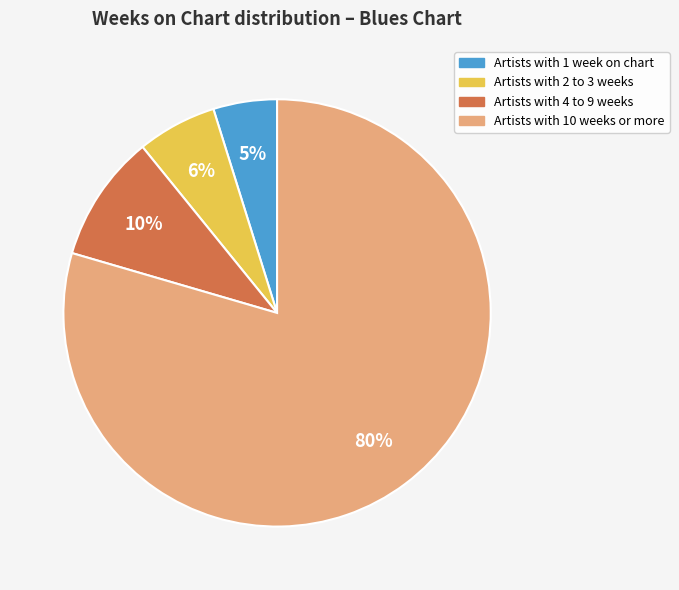

Is there any slice that represents more than half of the pie?

Yes